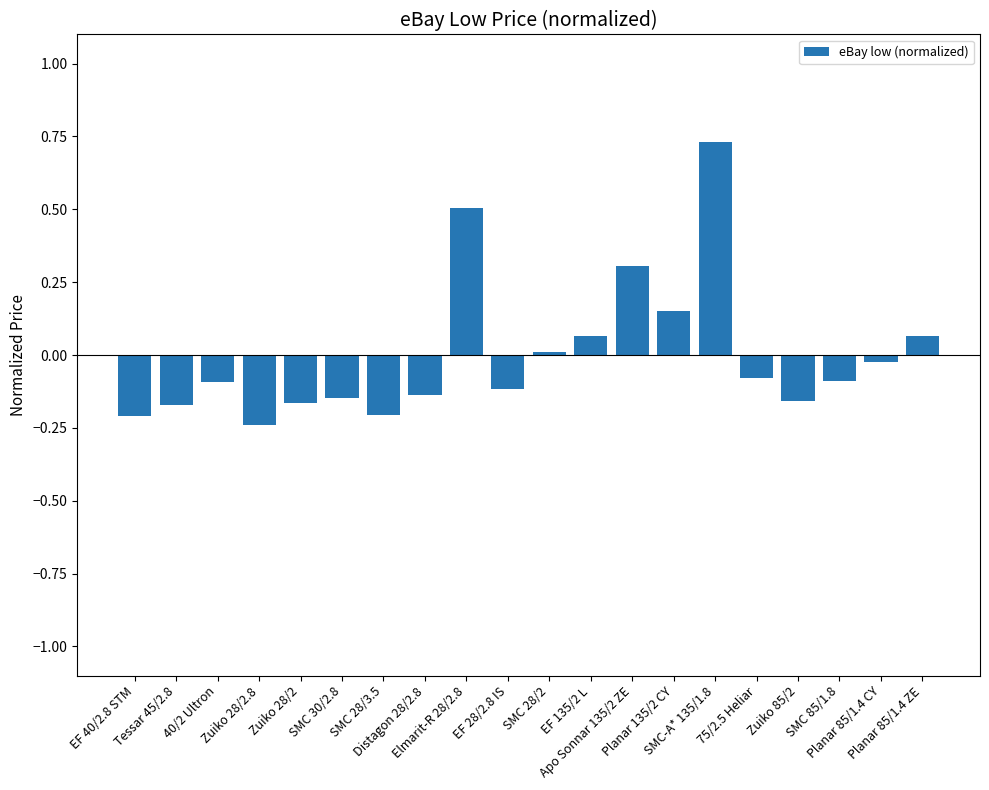

What is the difference between the maximum and minimum values?

1.0